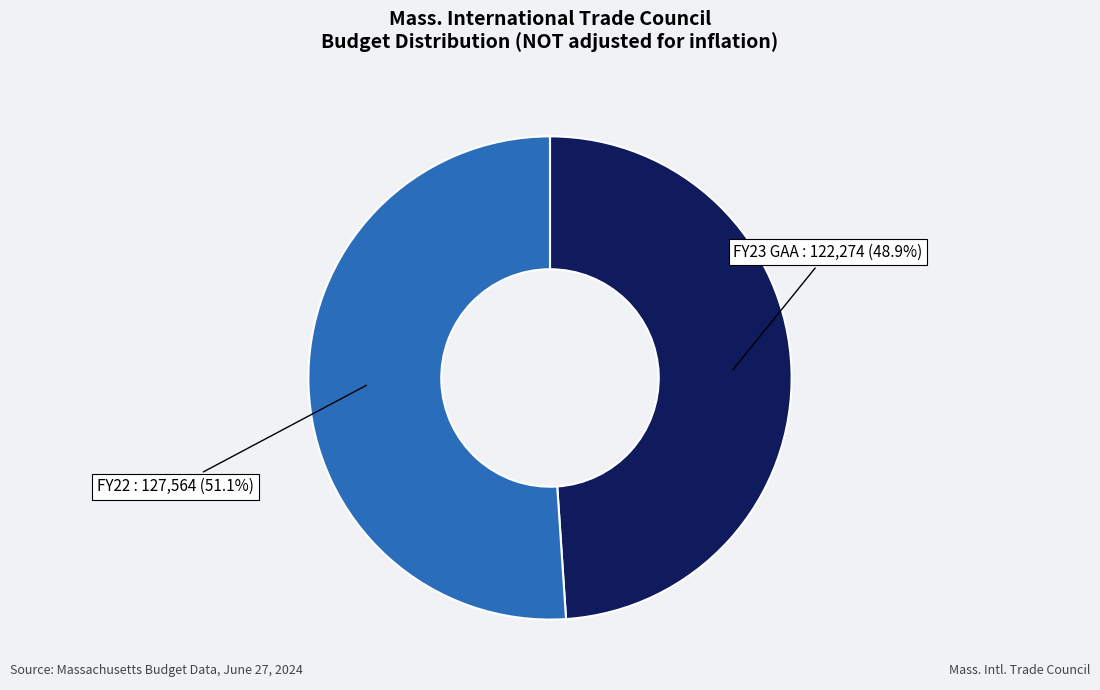

To the nearest percent, what is the average slice percentage?

50%